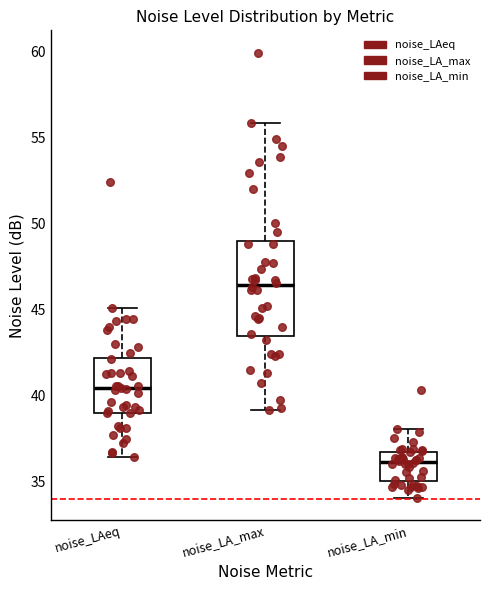

Reading left to right, read every box against the y-axis: the position of its median line, the range the box covers, and the ends of its whiskers. The values are not printed on the chart, so give them approximately, as read against the axis.

noise_LAeq: median 40.5, box 39.0 to 42.0, whiskers 36.5 to 45.0
noise_LA_max: median 46.5, box 43.5 to 49.0, whiskers 39.0 to 56.0
noise_LA_min: median 36.0, box 35.0 to 36.5, whiskers 34.0 to 38.0